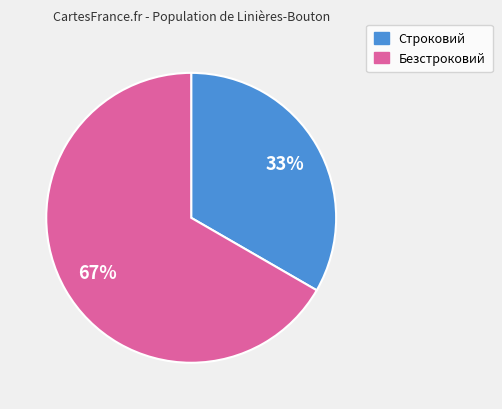

To the nearest percent, what is the combined percentage of Безстроковий and Строковий?

100%